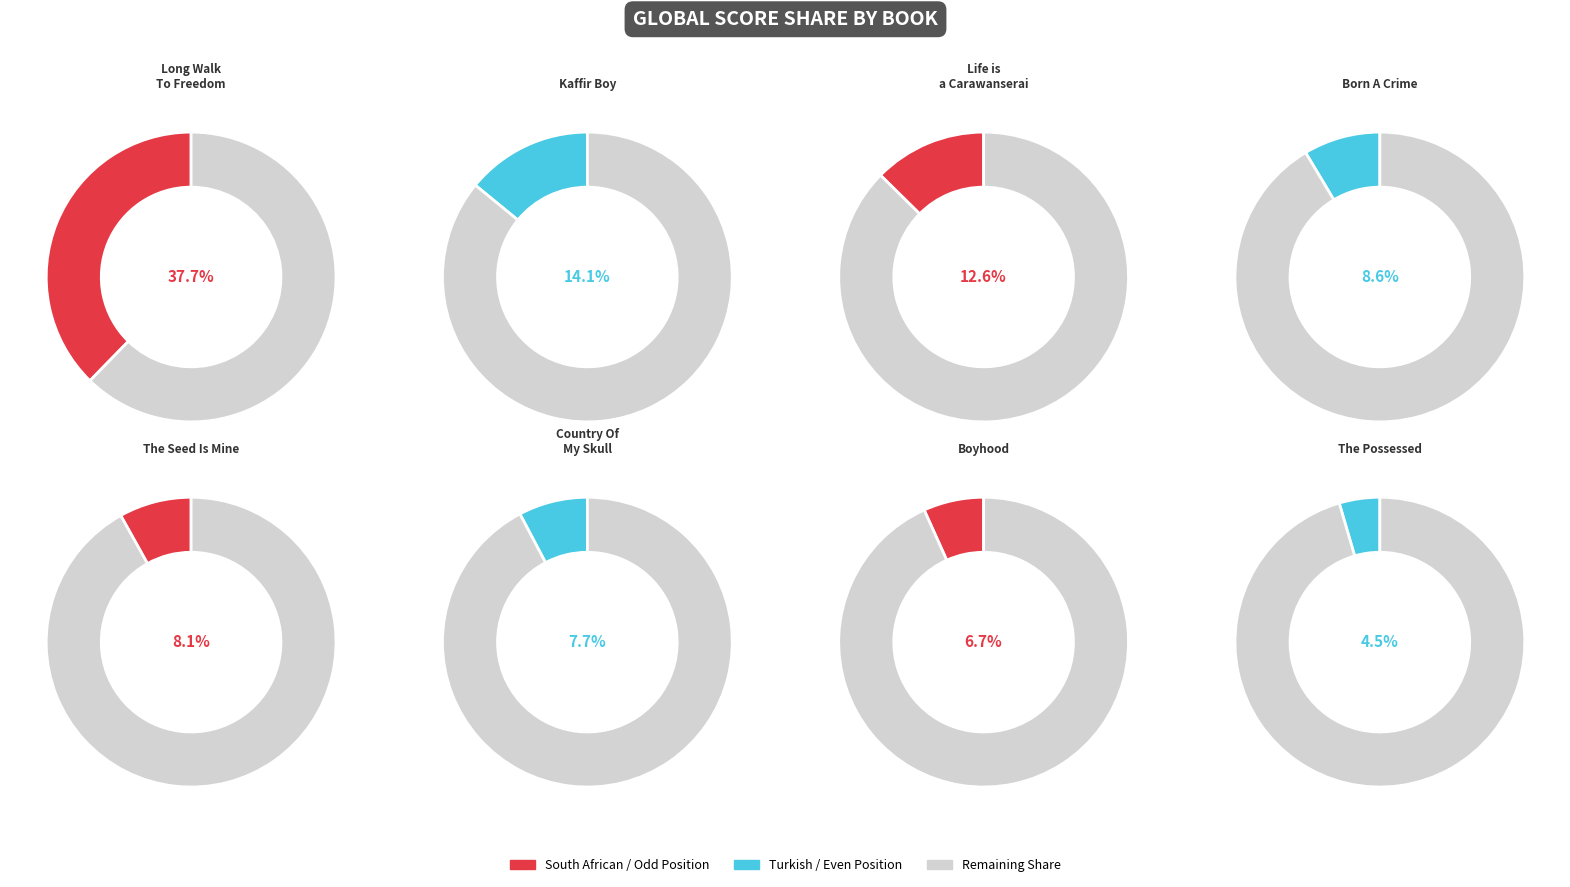

Does any single category account for the majority?

No